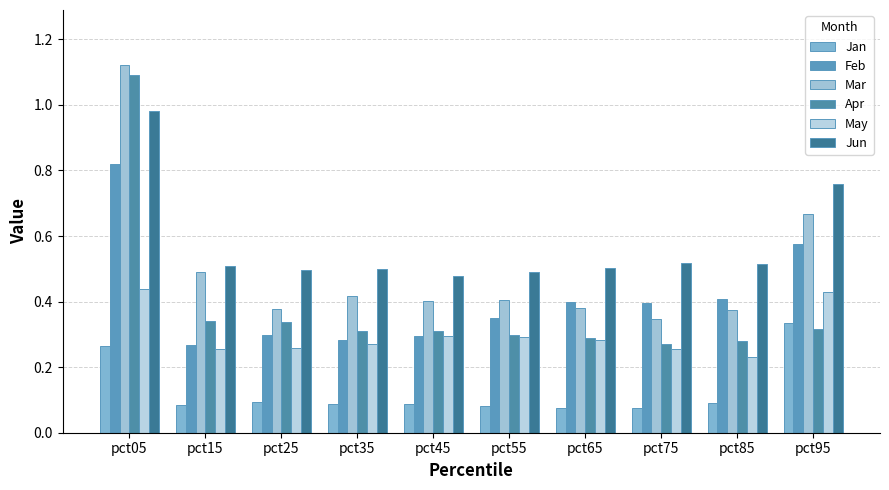

Which series has the largest total across all categories?

Jun